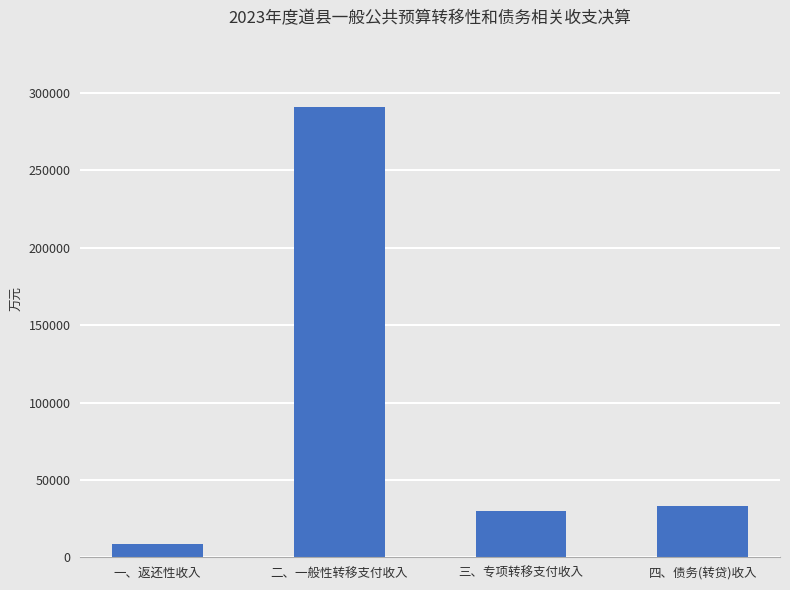

What is the sum of the values at 三、专项转移支付收入 and 一、返还性收入?

38308